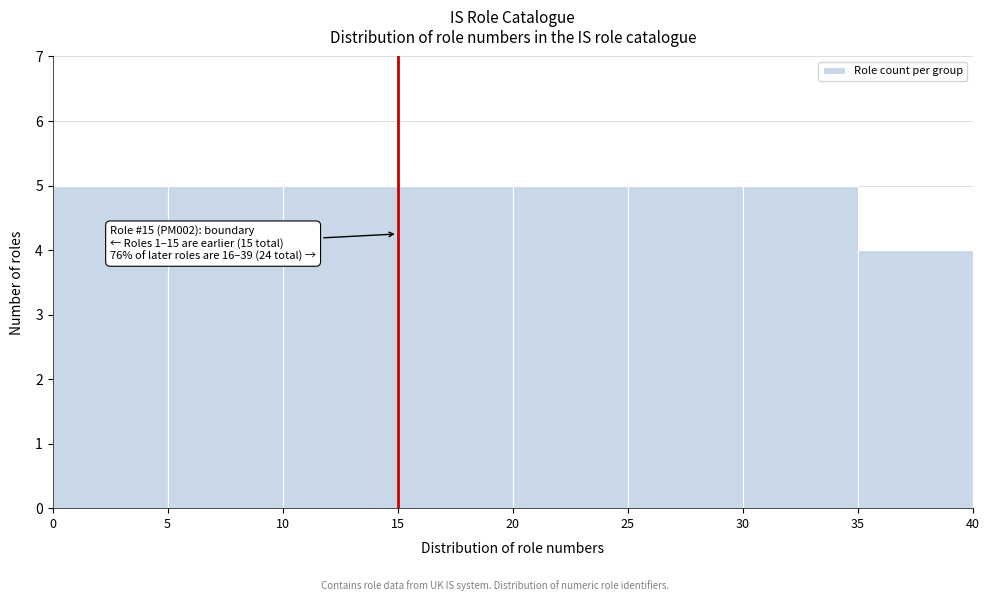

Reading left to right, what are all the values shown in this chart?

0=5	5=5	10=5	15=5	20=5	25=5	30=5	35=4